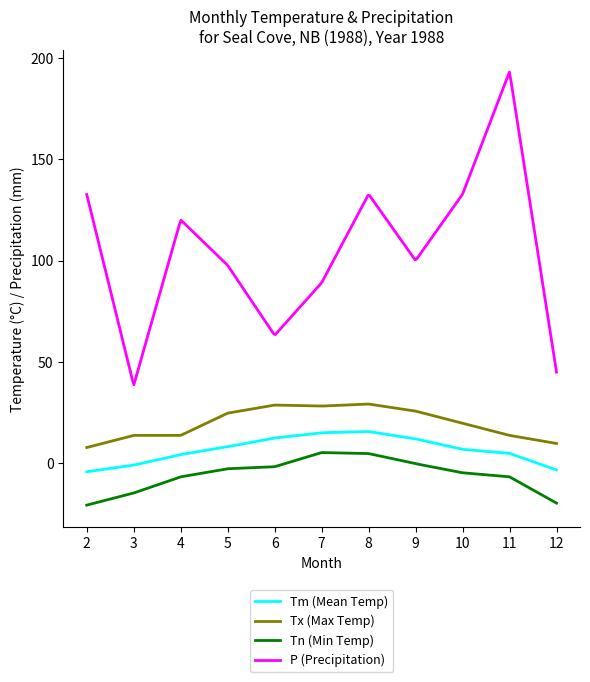

What is the minimum value shown in the chart?

-21.0